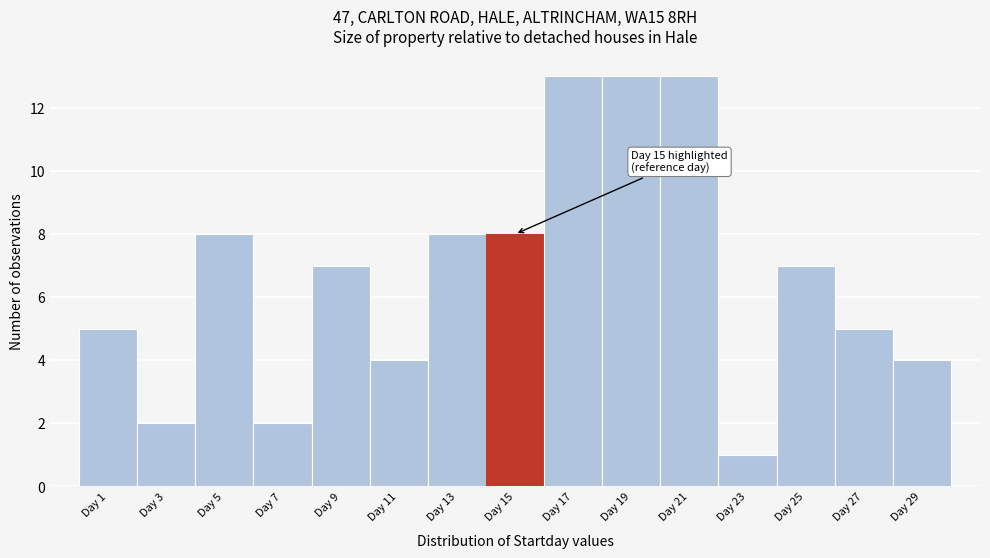

Reading left to right, what are all the values shown in this chart?

Day 1=5	Day 3=2	Day 5=8	Day 7=2	Day 9=7	Day 11=4	Day 13=8	Day 15=8	Day 17=13	Day 19=13	Day 21=13	Day 23=1	Day 25=7	Day 27=5	Day 29=4